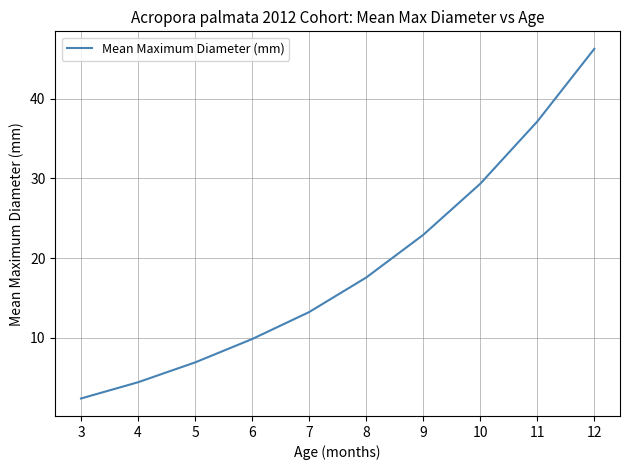

Is it true that the value at 11 is 37.2?

True